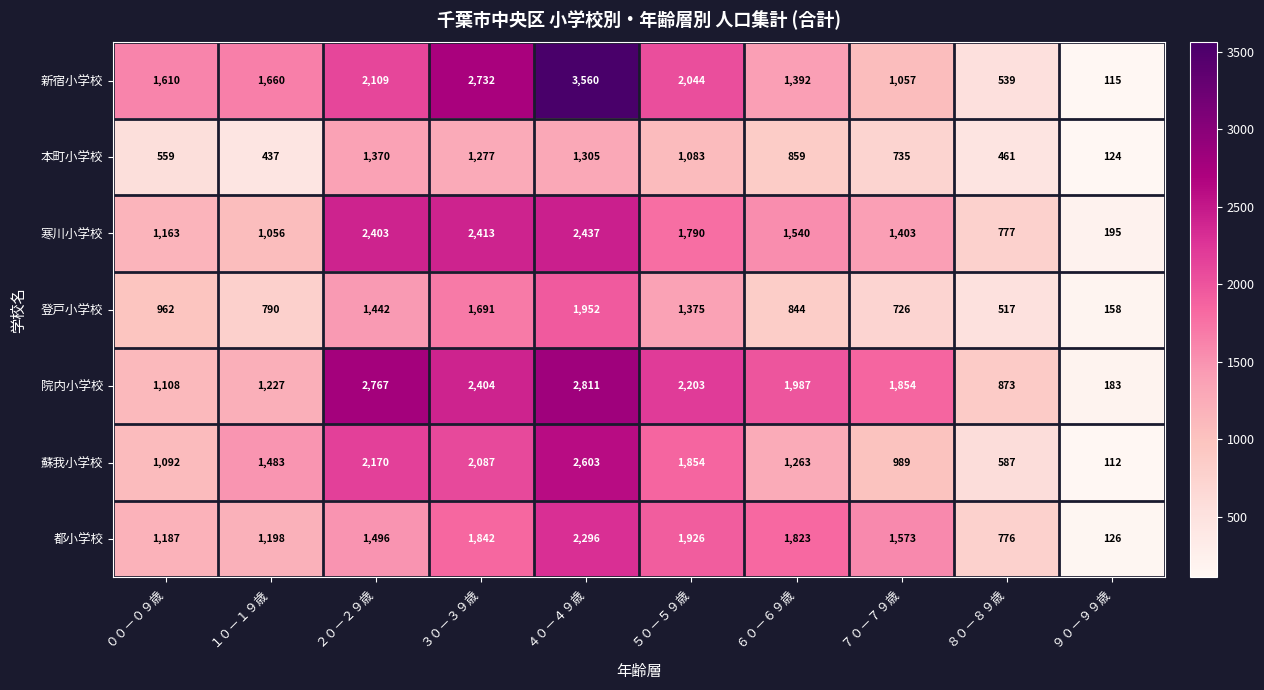

Which category has the lowest value in the 新宿小学校 series?

９０－９９歳